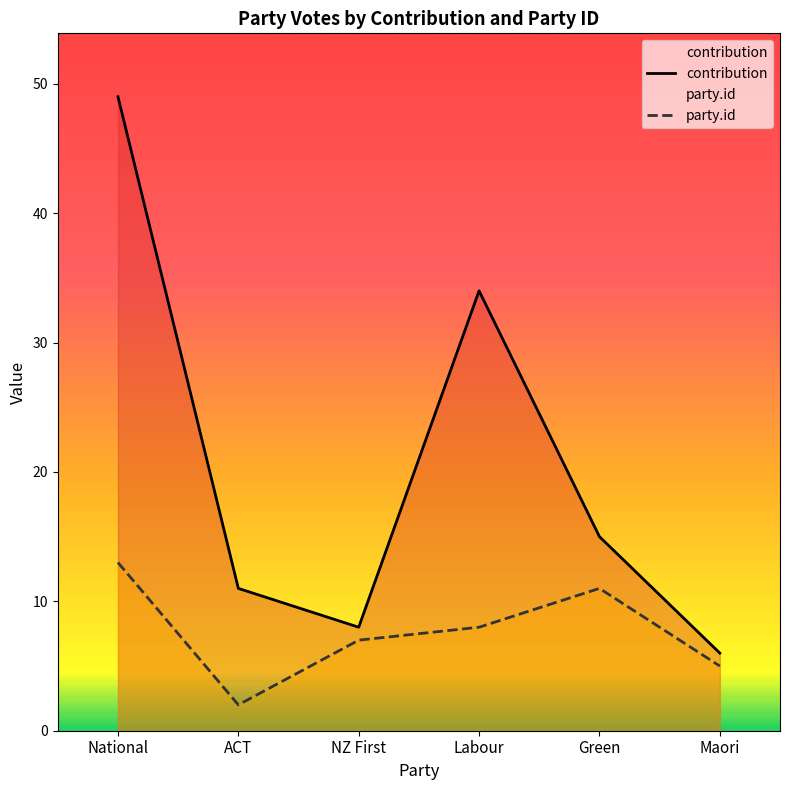

True or false: party.id and contribution cross at least once.

False